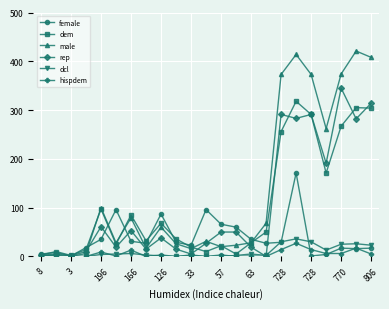

Which series has the largest range (max minus min)?

male